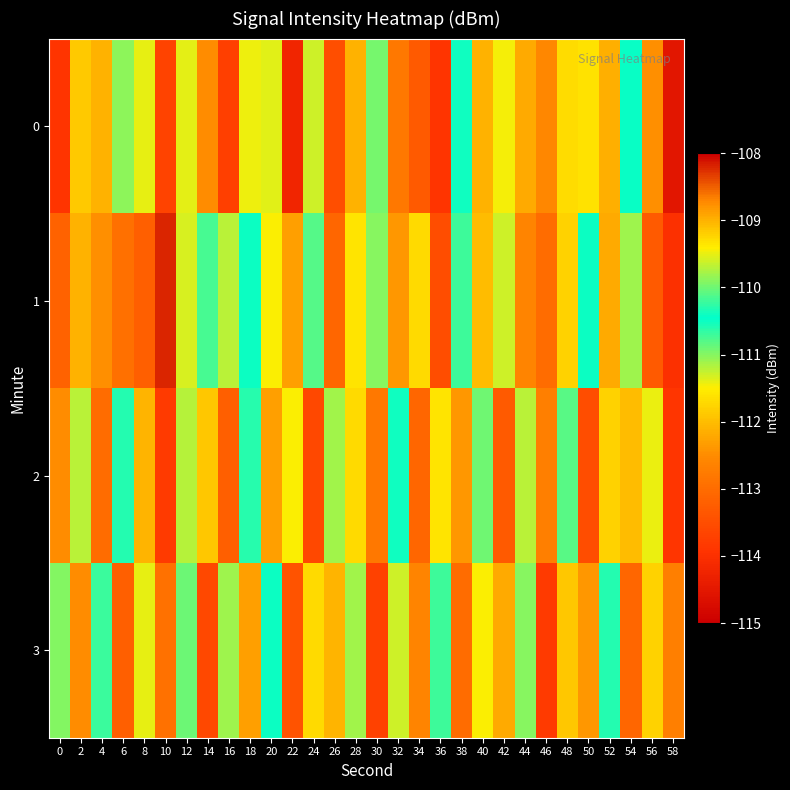

Rank the series by their maximum value, from highest to lowest.

1, 0, 2, 3